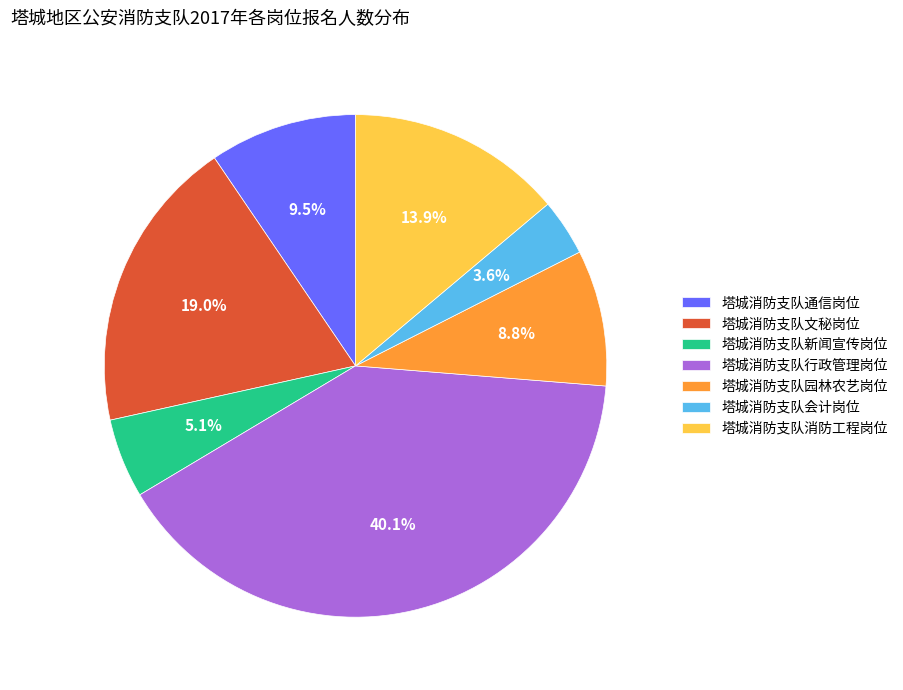

How many segments does this pie chart have?

7